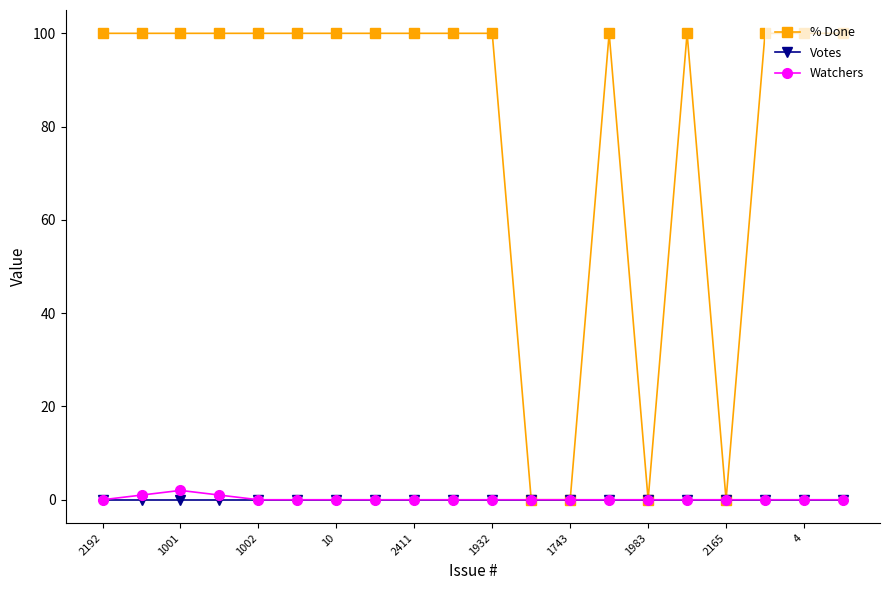

Which series has the widest spread of values?

% Done